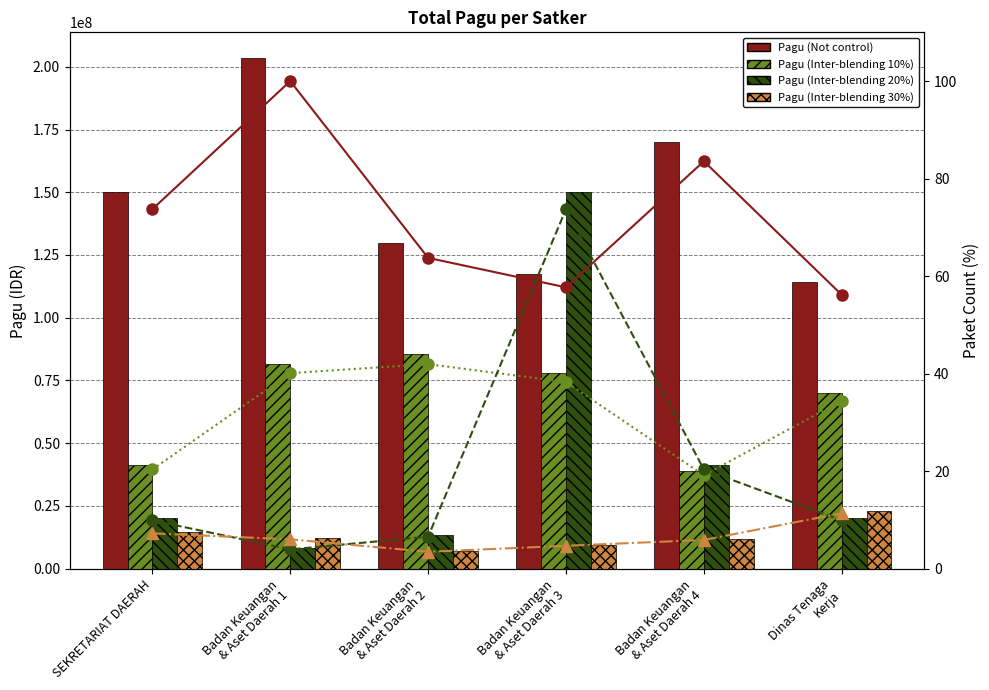

Which series has the largest range (max minus min)?

Pagu (Inter-blending 20%)